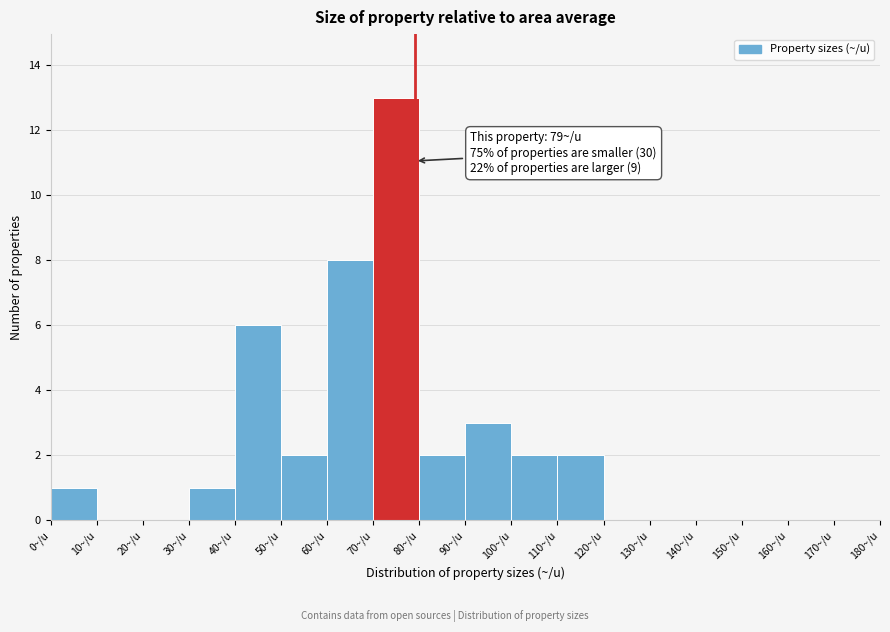

Over which range of the x-axis is the bar tallest?

70 to 80